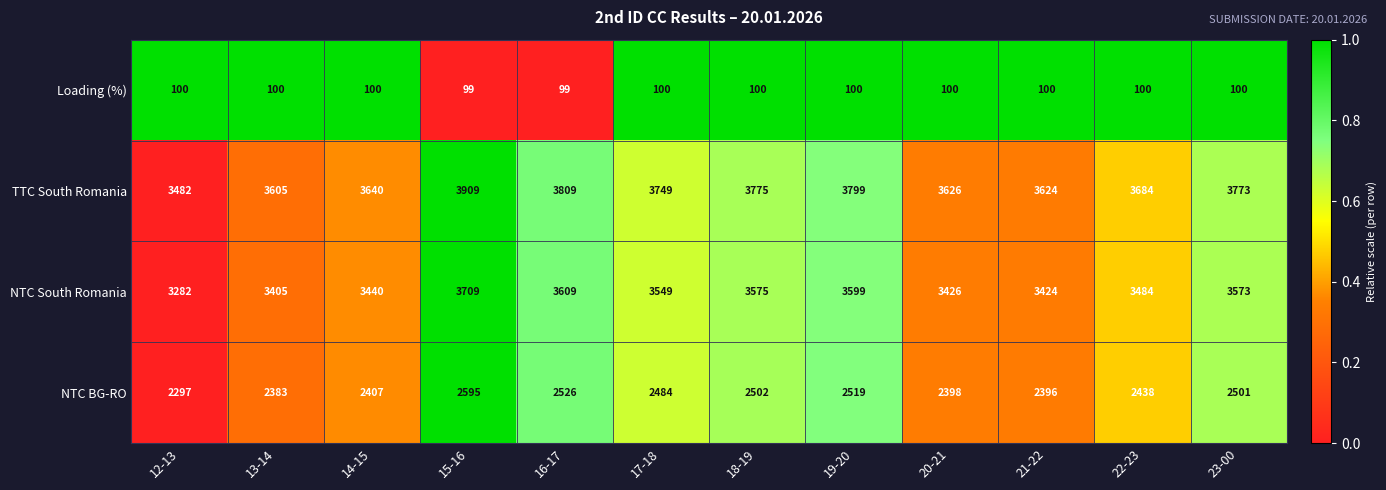

Is the value of Loading (%) at 23-00 greater than the value of NTC South Romania at 17-18?

No